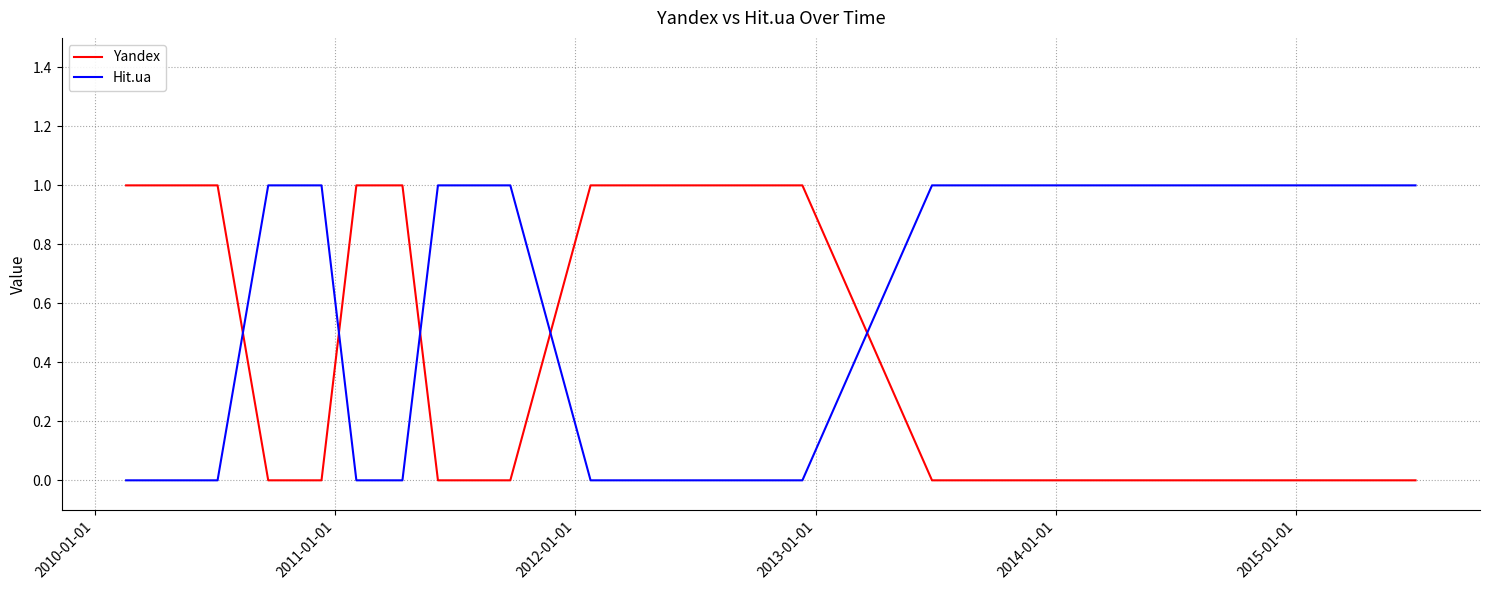

Which series ends up on top after the final intersection of Yandex and Hit.ua?

Hit.ua